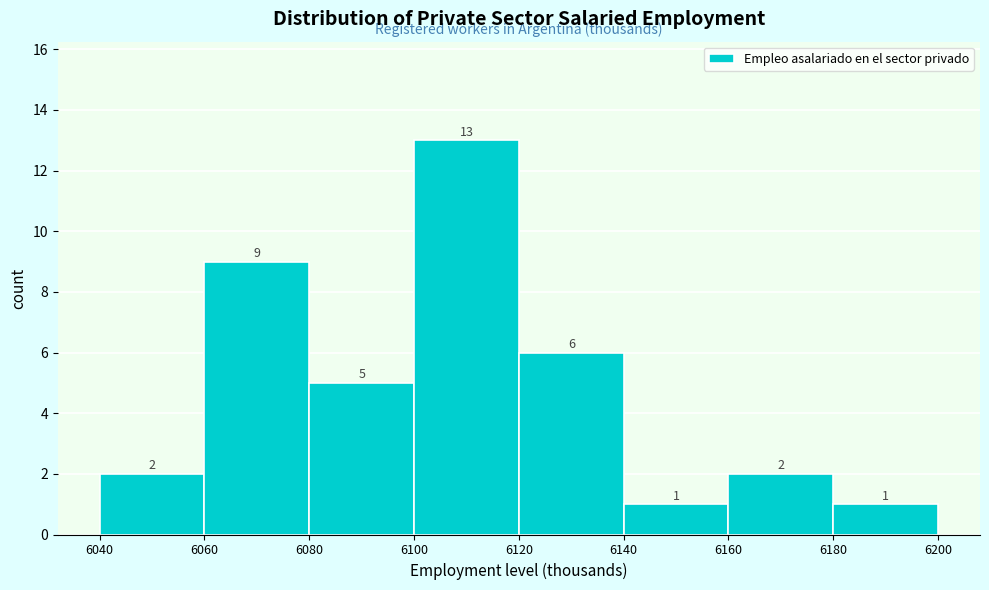

Over which range of the x-axis is the bar tallest?

6100 to 6120